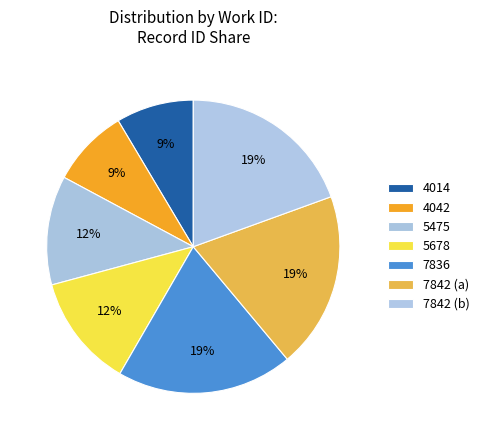

Count the number of slices in the pie.

7